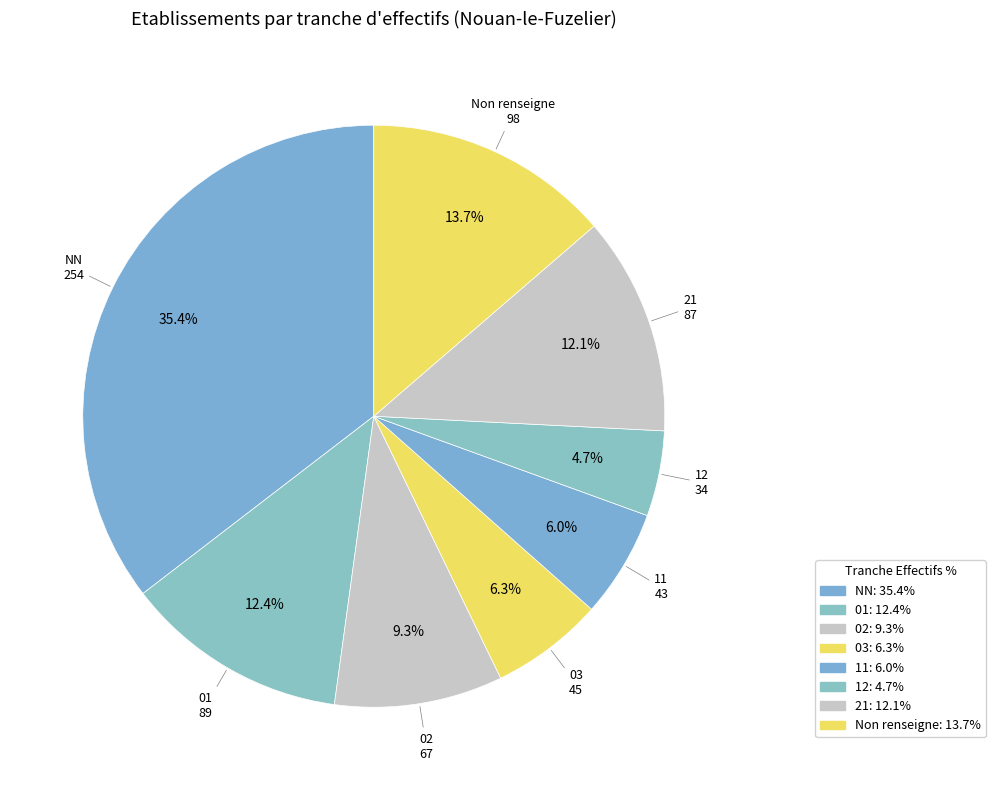

To the nearest percent, what is the difference between the largest and smallest slice percentages?

31%